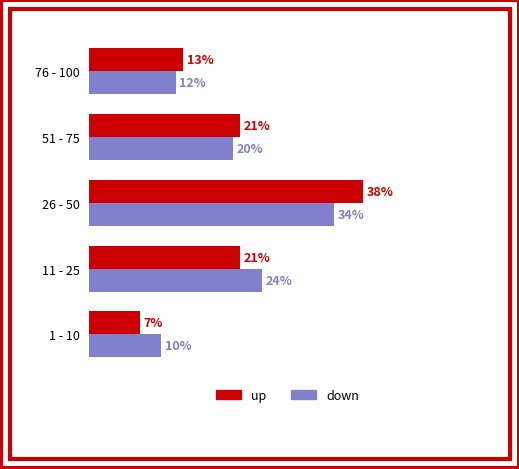

Which series has the largest range (max minus min)?

up